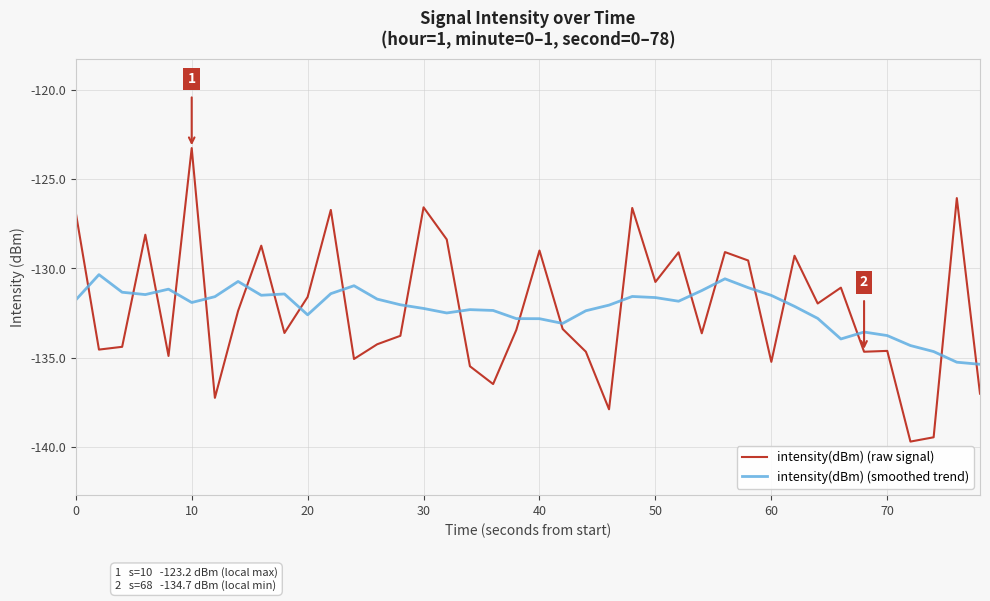

Which series has the widest spread of values?

intensity(dBm) (raw signal)